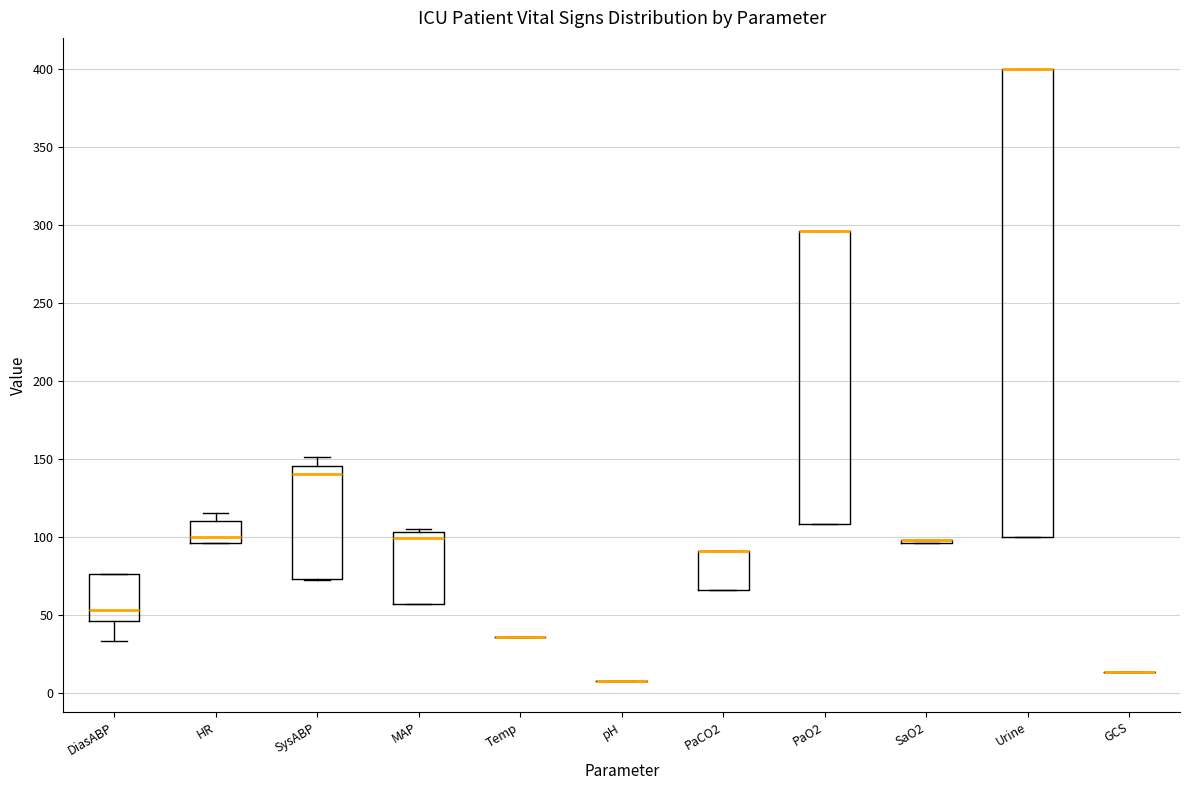

Reading left to right, transcribe this box plot: for each box, give where its median line is, the range the box spans, and where its two whiskers end, as read against the y-axis. The values are not printed on the chart, so give them approximately, as read against the axis.

DiasABP: median 55, box 45 to 75, whiskers 35 to 75
HR: median 100, box 95 to 110, whiskers 95 to 115
SysABP: median 140, box 75 to 145, whiskers 70 to 150
MAP: median 100, box 55 to 105, whiskers 55 to 105 (just above the box's upper edge)
Temp: box collapsed to a line at 35, whiskers 35 to 35
pH: box collapsed to a line at 5, whiskers 5 to 5
PaCO2: median 90 (drawn on the box's upper edge), box 65 to 90, whiskers 65 to 90
PaO2: median 295 (drawn on the box's upper edge), box 110 to 295, whiskers 110 to 295
SaO2: box collapsed to a line at 100, whiskers 95 to 100
Urine: median 400 (drawn on the box's upper edge), box 100 to 400, whiskers 100 to 400
GCS: box collapsed to a line at 15, whiskers 15 to 15